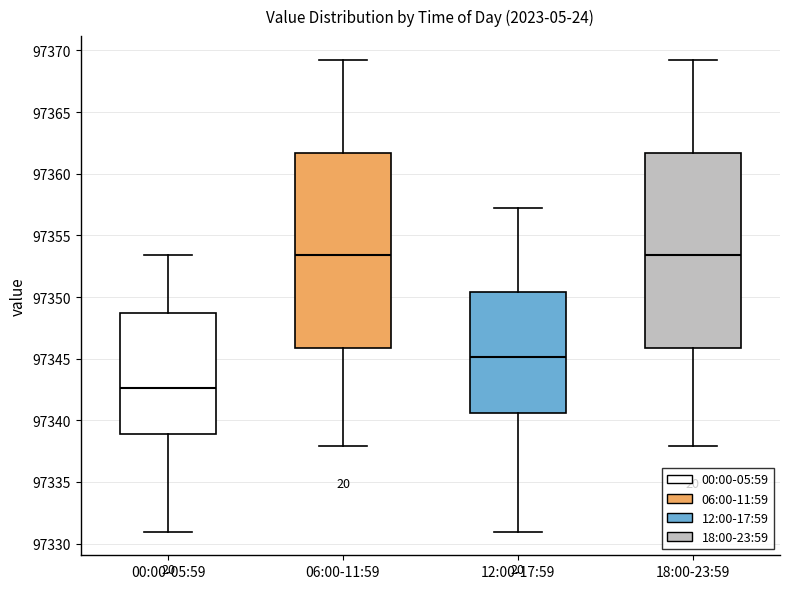

Reading left to right, read every box against the y-axis: the position of its median line, the range the box covers, and the ends of its whiskers. The values are not printed on the chart, so give them approximately, as read against the axis.

00:00-05:59: median 97342.5, box 97339.0 to 97348.5, whiskers 97331.0 to 97353.5
06:00-11:59: median 97353.5, box 97346.0 to 97361.5, whiskers 97338.0 to 97369.5
12:00-17:59: median 97345.0, box 97340.5 to 97350.5, whiskers 97331.0 to 97357.5
18:00-23:59: median 97353.5, box 97346.0 to 97361.5, whiskers 97338.0 to 97369.5